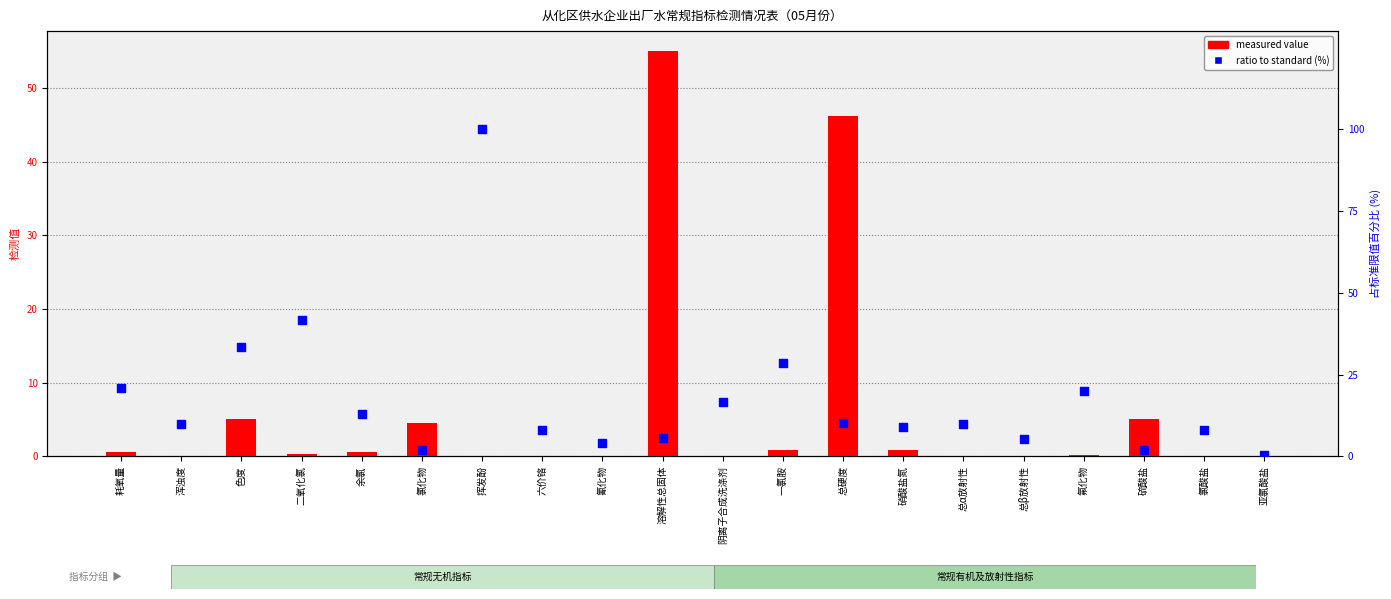

At how many categories does at least one series exceed 28?

6